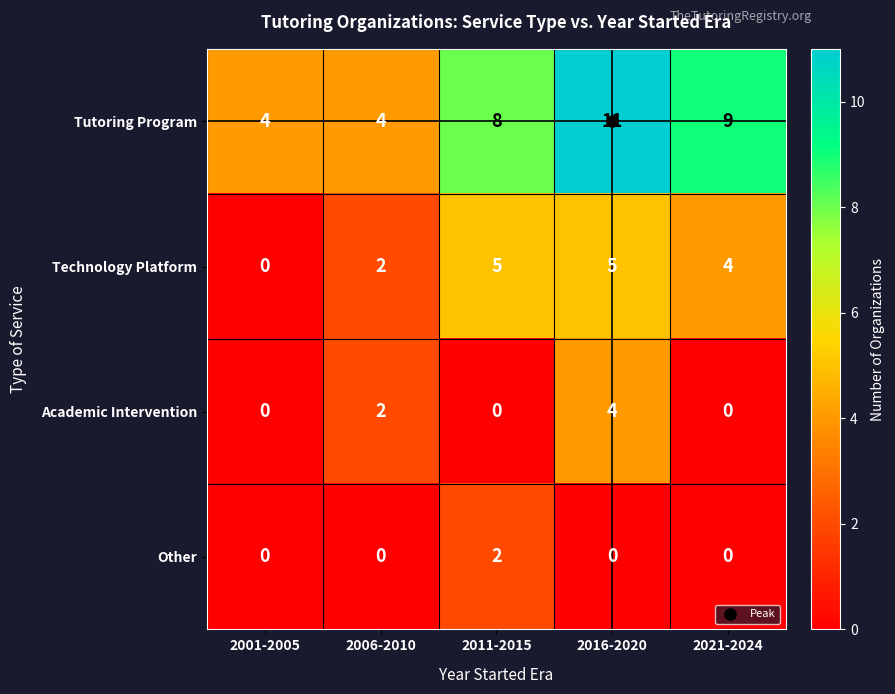

At which category is the sum across all series the highest?

2016-2020